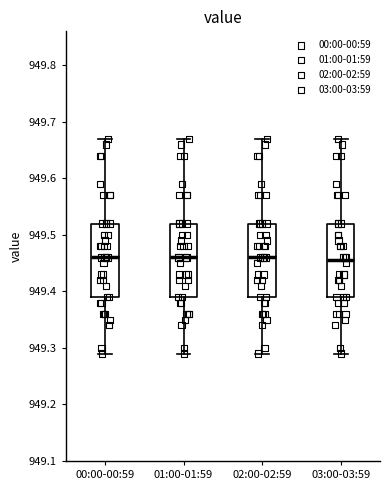

Reading left to right, transcribe this box plot: for each box, give where its median line is, the range the box spans, and where its two whiskers end, as read against the y-axis. The values are not printed on the chart, so give them approximately, as read against the axis.

00:00-00:59: median 949.46, box 949.39 to 949.52, whiskers 949.29 to 949.67
01:00-01:59: median 949.46, box 949.39 to 949.52, whiskers 949.29 to 949.67
02:00-02:59: median 949.46, box 949.39 to 949.52, whiskers 949.29 to 949.67
03:00-03:59: median 949.46, box 949.39 to 949.52, whiskers 949.29 to 949.67